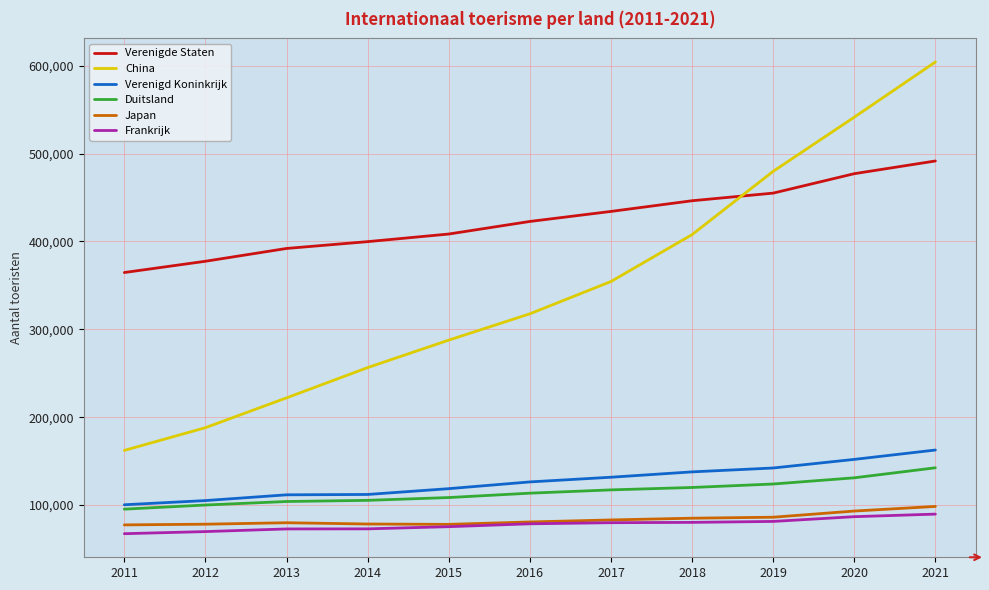

What is the total value across all series at 2020?

1481658